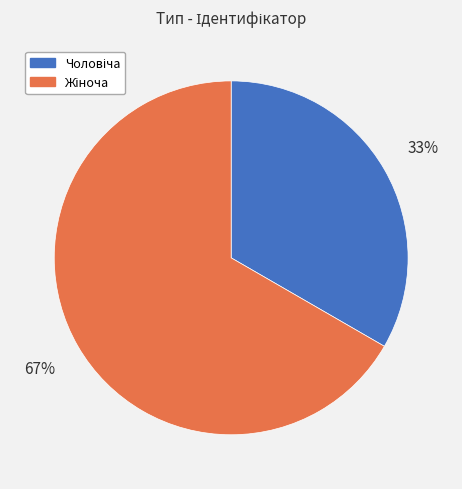

Count the number of slices in the pie.

2